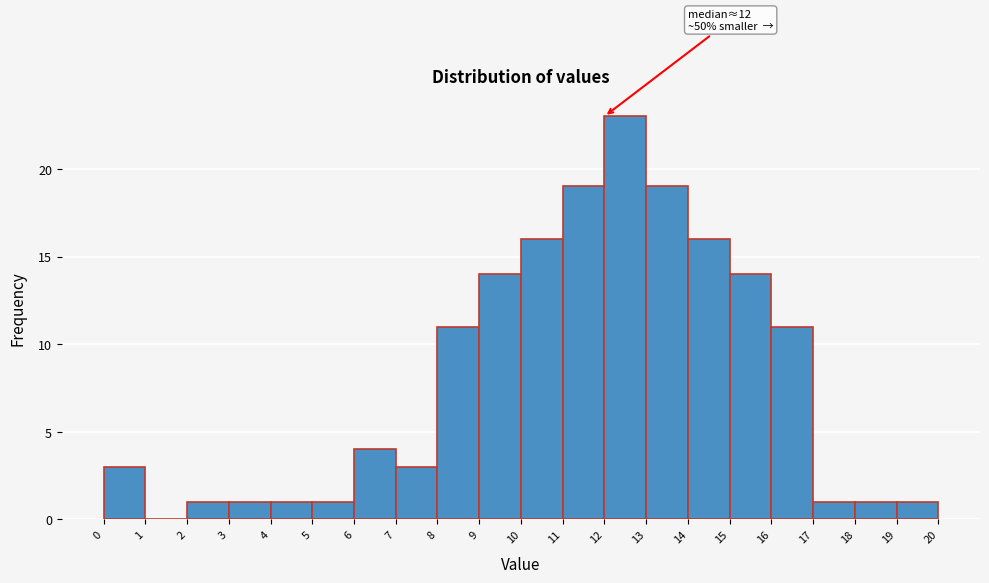

Which range on the x-axis has the tallest bar?

12 to 13